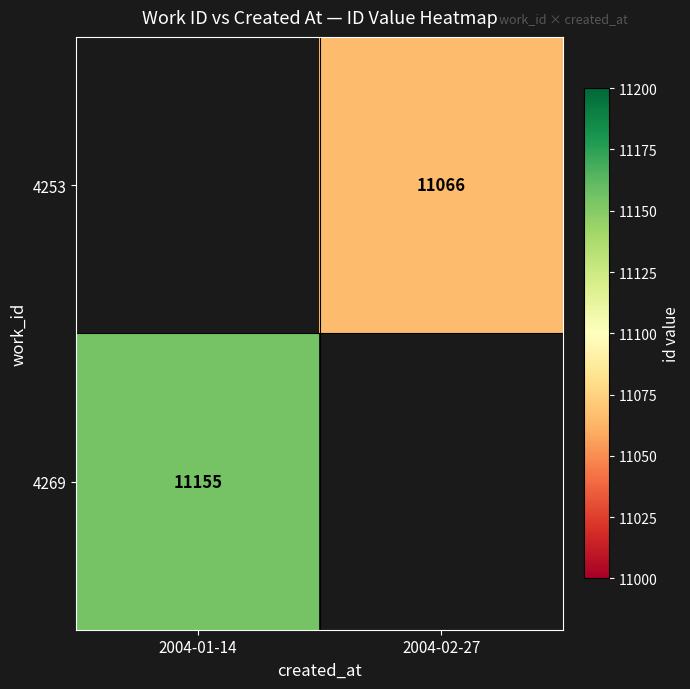

Is the value of 4253 at 2004-02-27 greater than the value of 4269 at 2004-01-14?

No